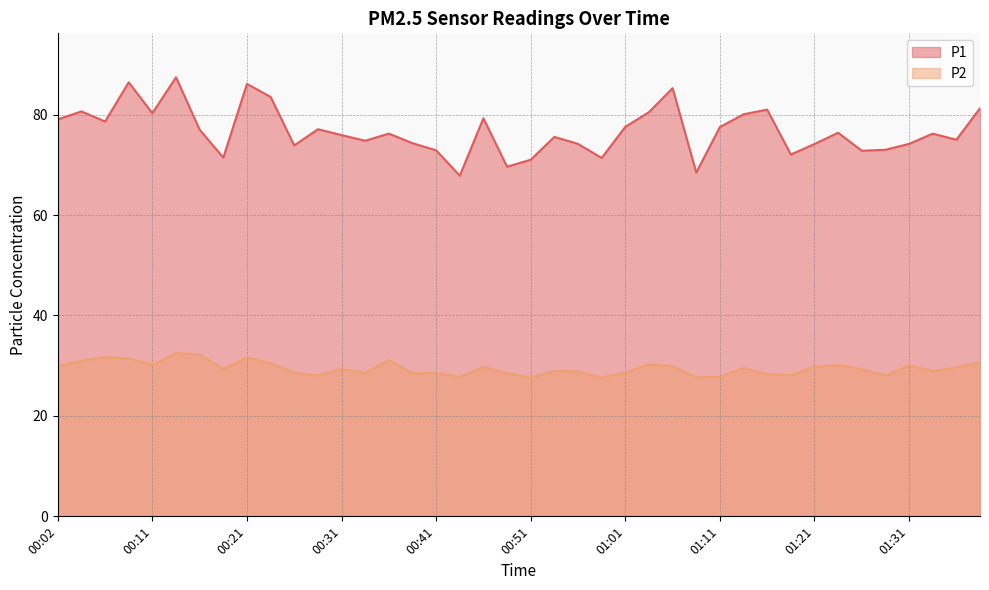

True or false: P2 and P1 cross at least once.

False